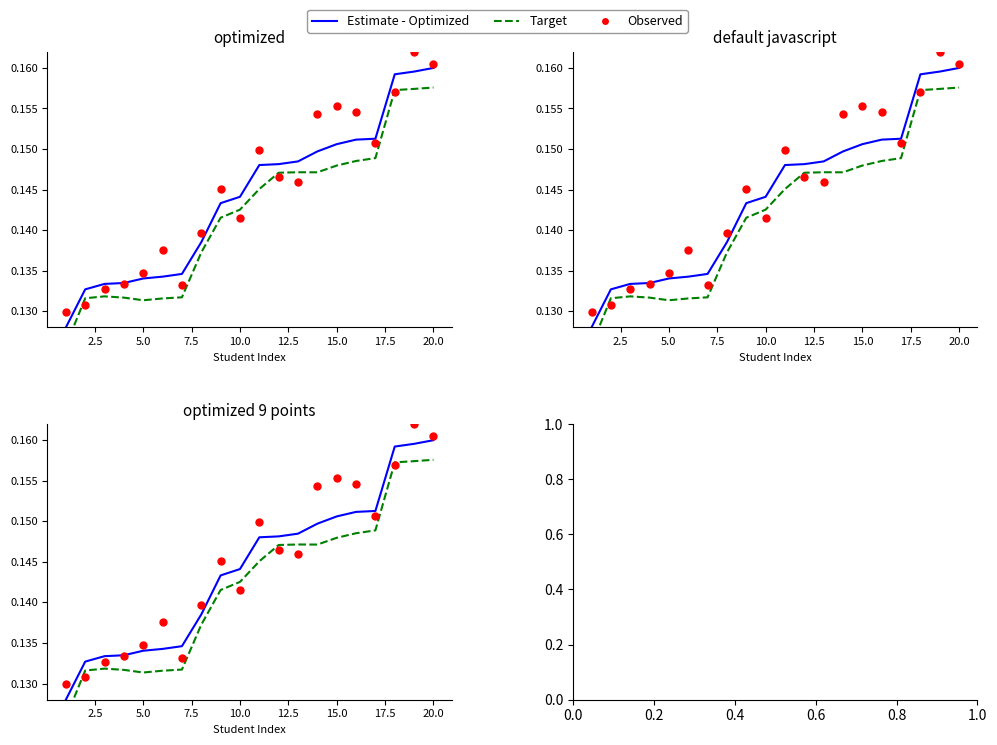

Which series contains the lowest Y value?

Target